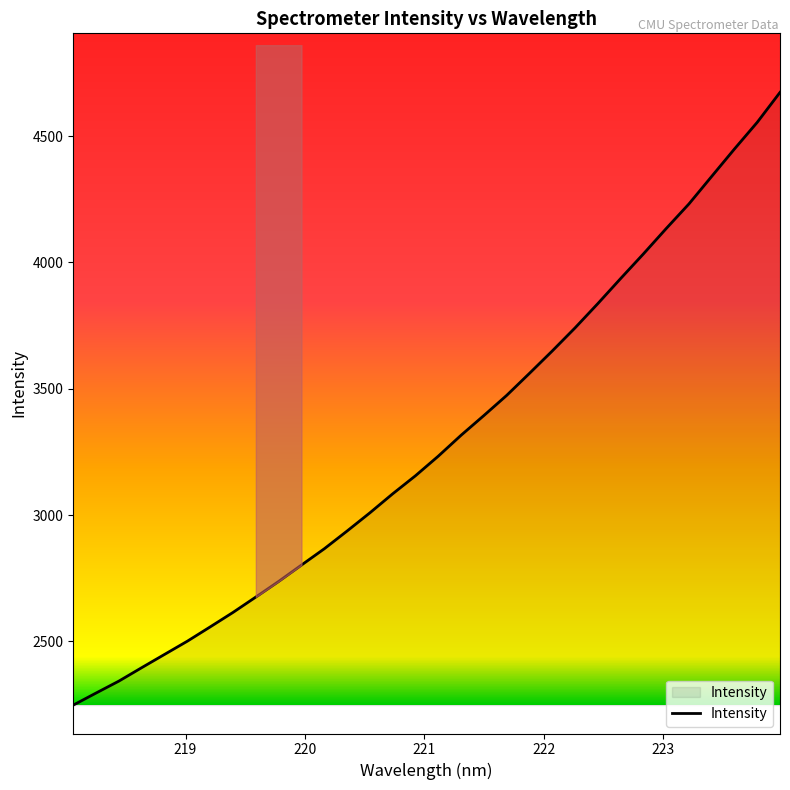

True or false: the data has more than 2 interior local peaks.

False